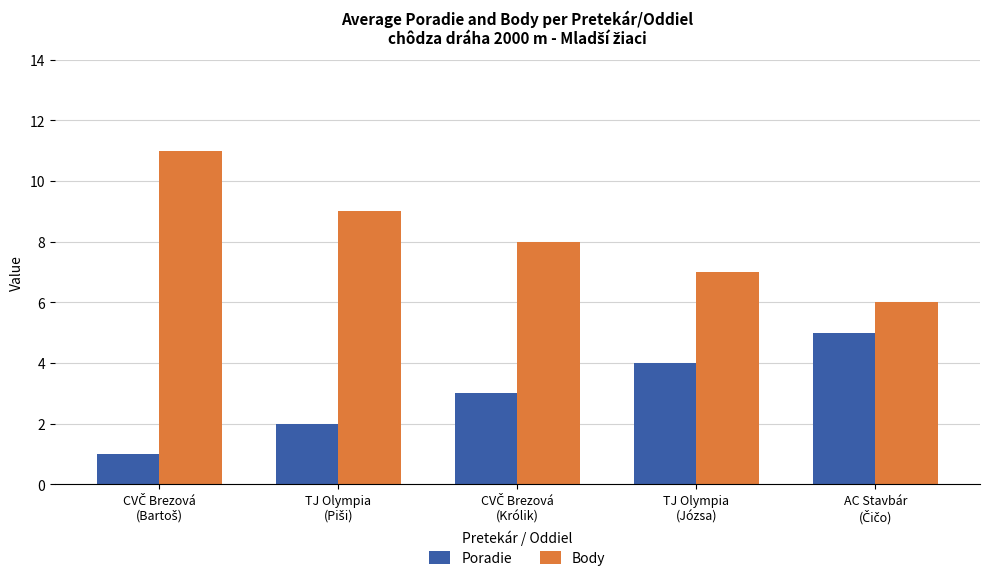

Count the Poradie values in the range 2 to 4.

3